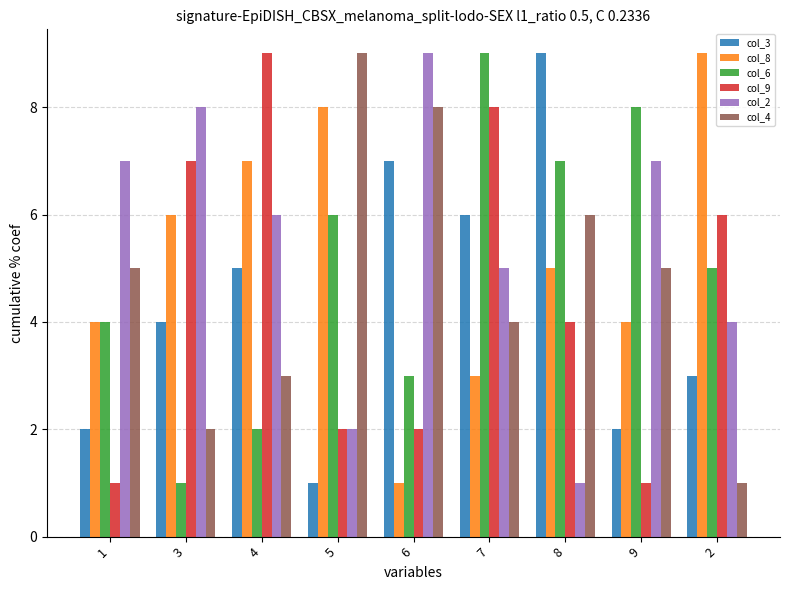

Rank the series at 9 from highest to lowest value.

col_6, col_2, col_4, col_8, col_3, col_9